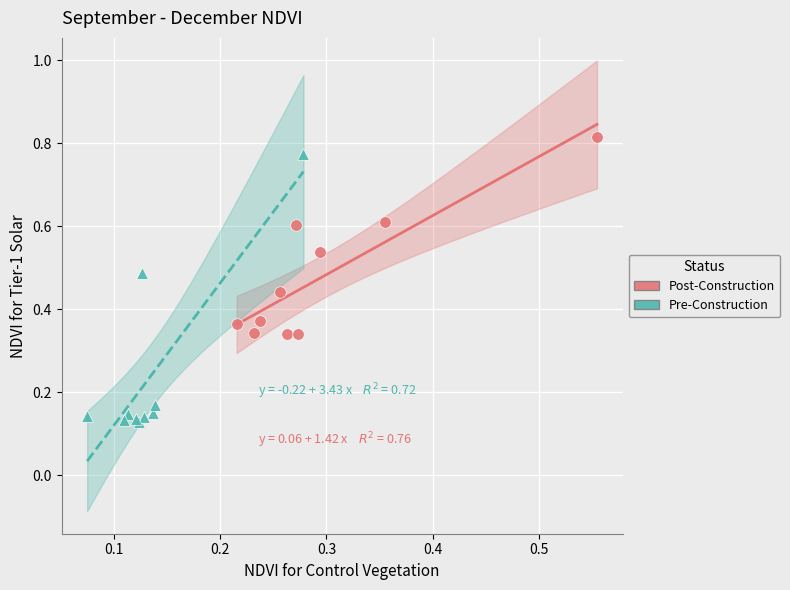

Which series contains the lowest Y value?

Pre-Construction